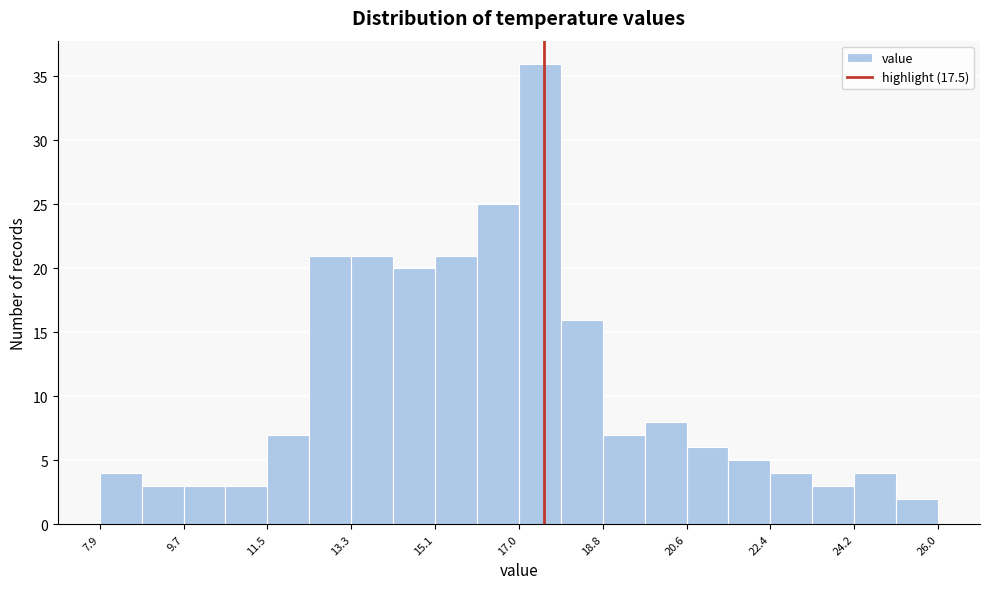

What is the height of the bar covering 19.6 to 20.6 on the x-axis? Neither the bar edges nor the heights are printed on the chart, so give them approximately, as read against the axes.

8